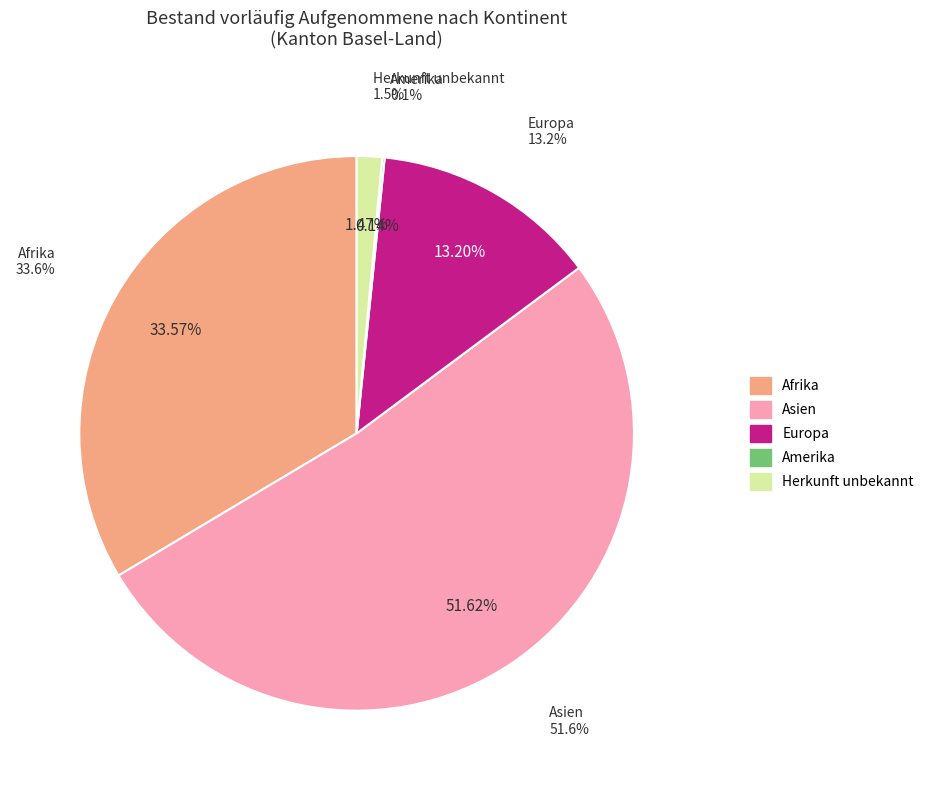

Count the number of slices in the pie.

5